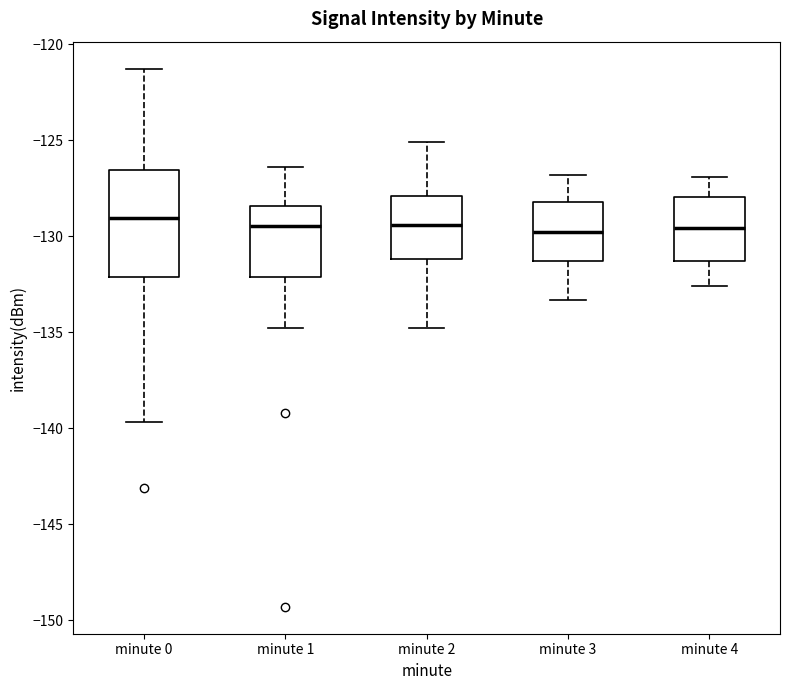

Which box is the tallest, from its lower edge to its upper edge?

minute 0